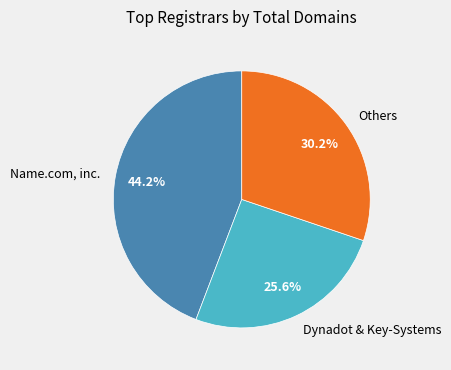

Rank the categories by value from lowest to highest.

Dynadot & Key-Systems, Others, Name.com, inc.